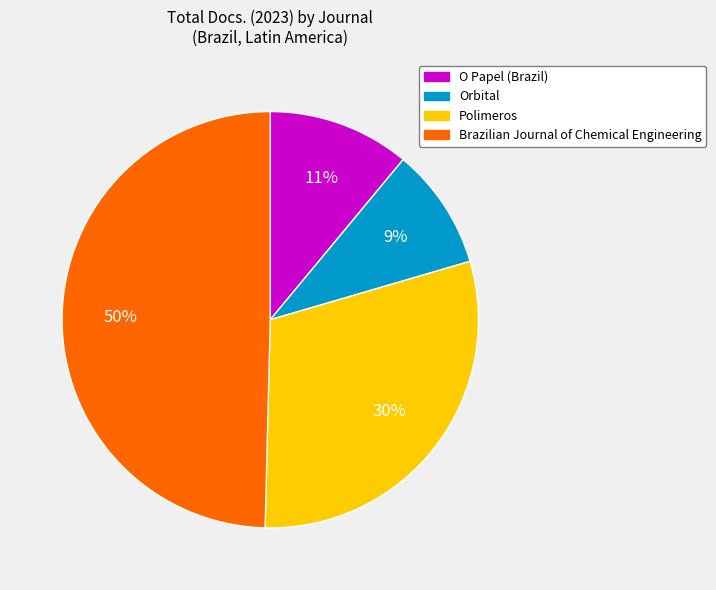

To the nearest percent, what is the average slice percentage?

25%